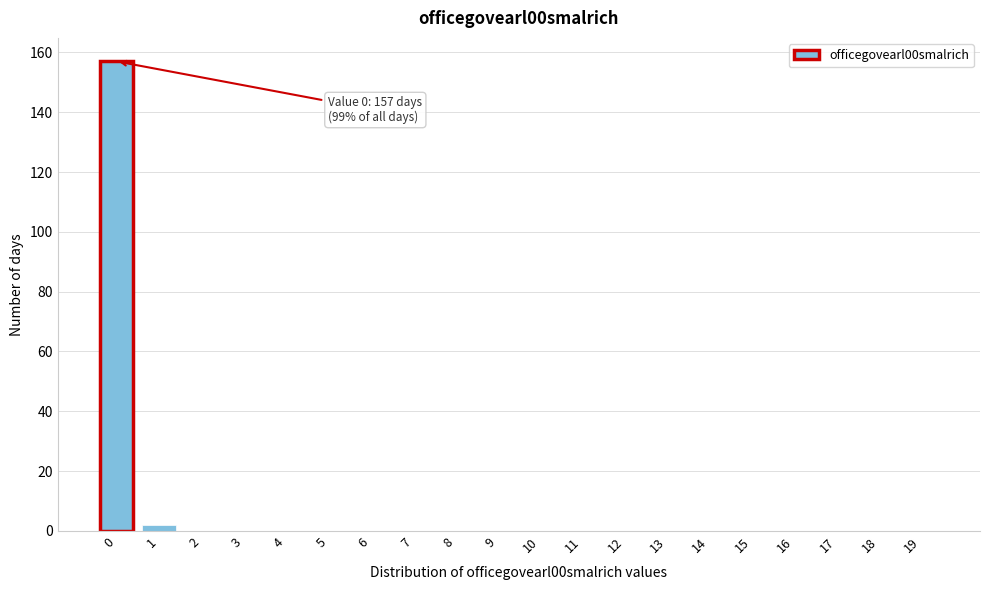

Reading right to left, list all the values displayed in this chart.

19=0	18=0	17=0	16=0	15=0	14=0	13=0	12=0	11=0	10=0	9=0	8=0	7=0	6=0	5=0	4=0	3=0	2=0	1=2	0=157